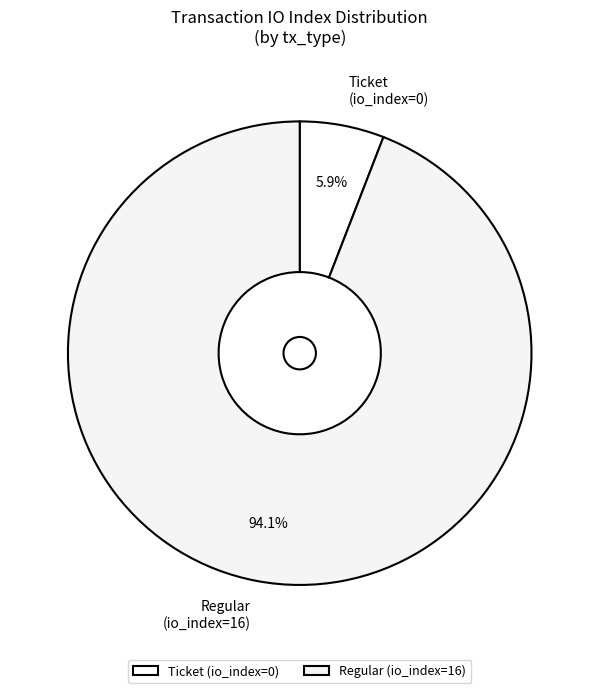

Rank the categories by value from lowest to highest.

Ticket (io_index=0), Regular (io_index=16)